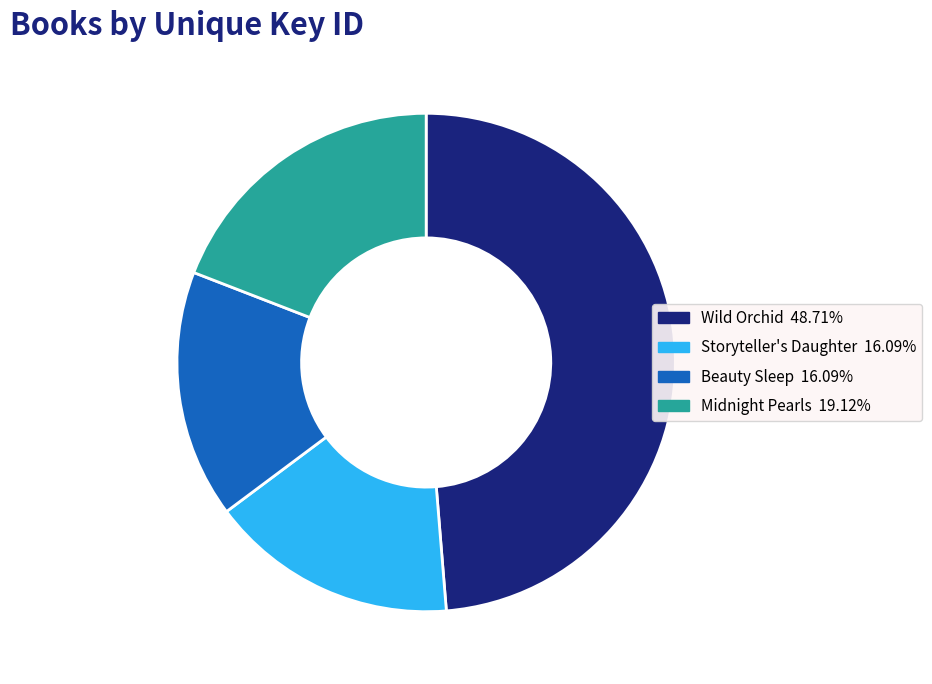

Which has a higher value, Beauty Sleep or Midnight Pearls?

Midnight Pearls